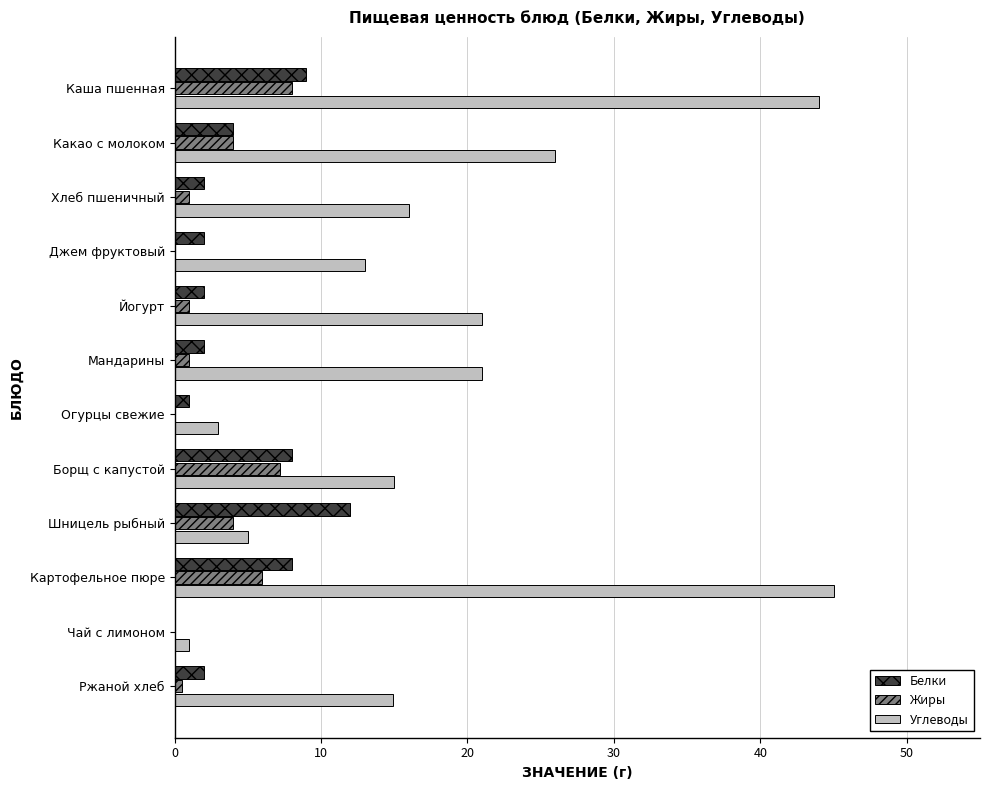

Which series has the largest total across all categories?

Углеводы